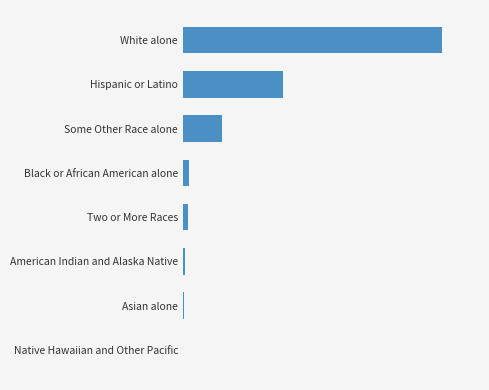

What is the minimum value shown in the chart?

3